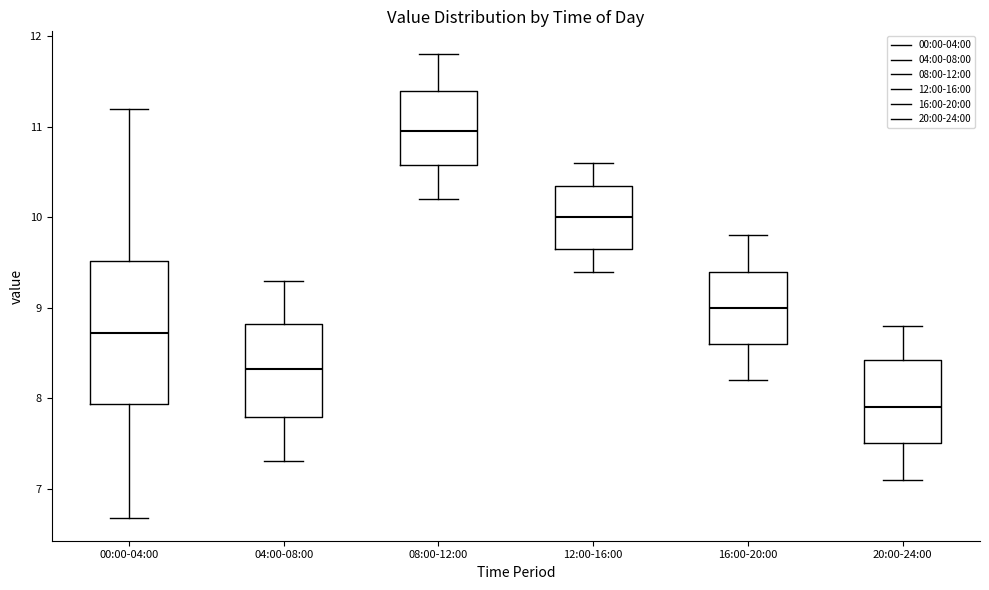

Reading left to right, transcribe this box plot: for each box, give where its median line is, the range the box spans, and where its two whiskers end, as read against the y-axis. The values are not printed on the chart, so give them approximately, as read against the axis.

00:00-04:00: median 8.7, box 7.9 to 9.5, whiskers 6.7 to 11.2
04:00-08:00: median 8.3, box 7.8 to 8.8, whiskers 7.3 to 9.3
08:00-12:00: median 11.0, box 10.6 to 11.4, whiskers 10.2 to 11.8
12:00-16:00: median 10.0, box 9.7 to 10.4, whiskers 9.4 to 10.6
16:00-20:00: median 9.0, box 8.6 to 9.4, whiskers 8.2 to 9.8
20:00-24:00: median 7.9, box 7.5 to 8.4, whiskers 7.1 to 8.8